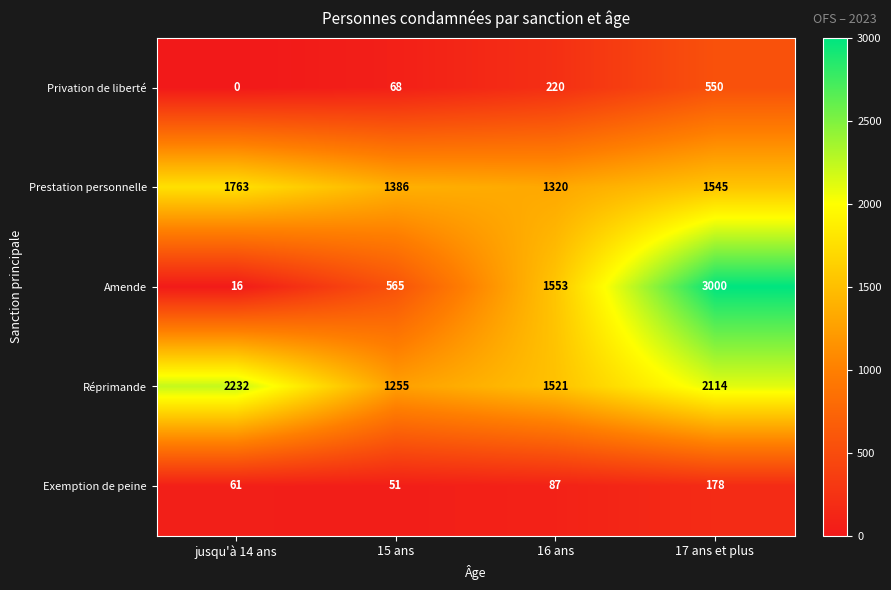

List the series in order of their peak value, highest first.

Amende, Réprimande, Prestation personnelle, Privation de liberté, Exemption de peine